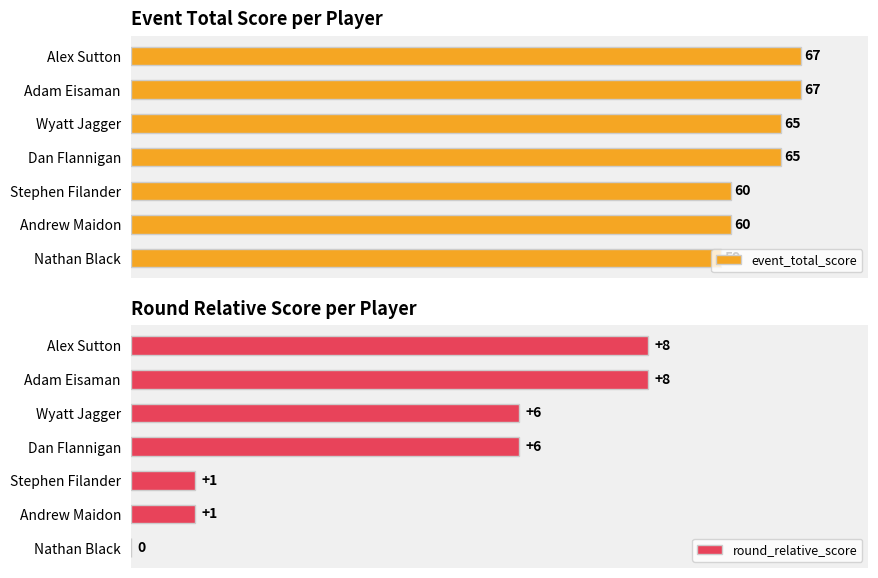

Is the value of round_relative_score at Stephen Filander greater than the value of event_total_score at Stephen Filander?

No